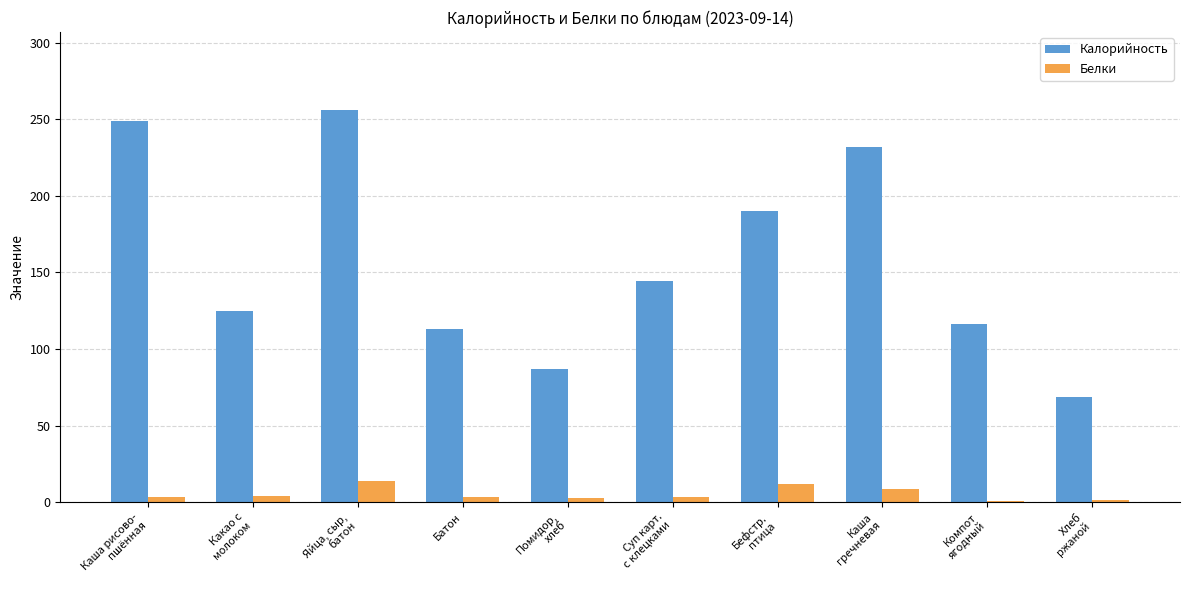

Which series has the largest total across all categories?

Калорийность